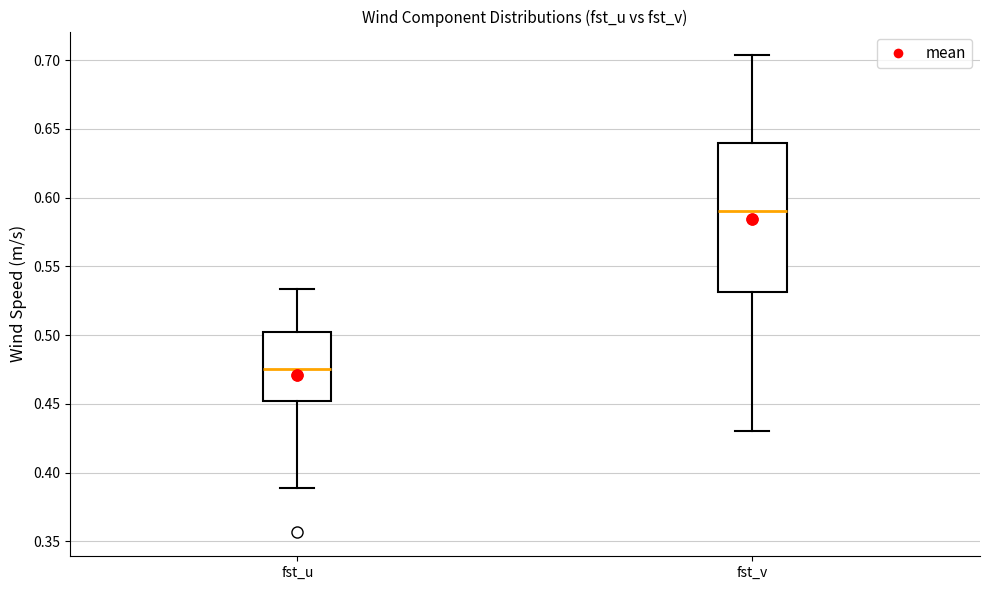

Comparing the boxes themselves (not the whiskers), which one is the tallest?

fst_v